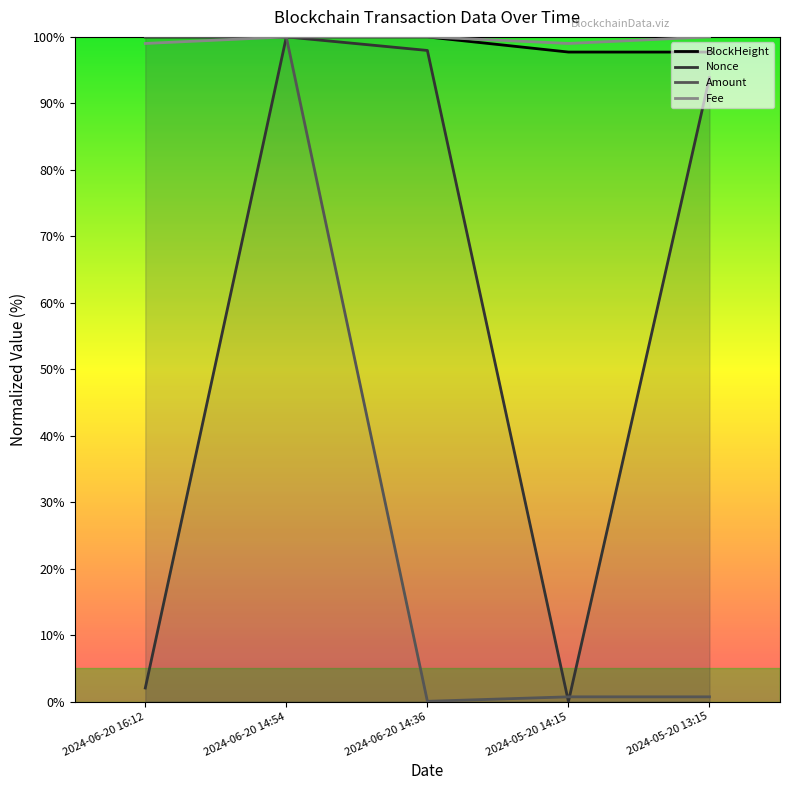

Rank the series by their maximum value, from highest to lowest.

BlockHeight, Nonce, Amount, Fee